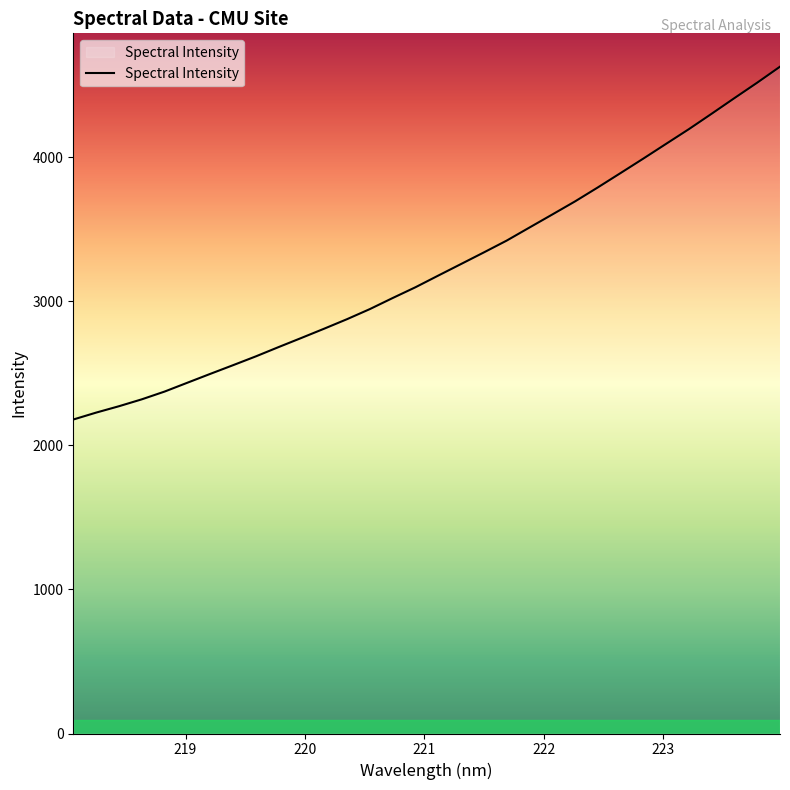

What is the greatest value displayed?

4629.1